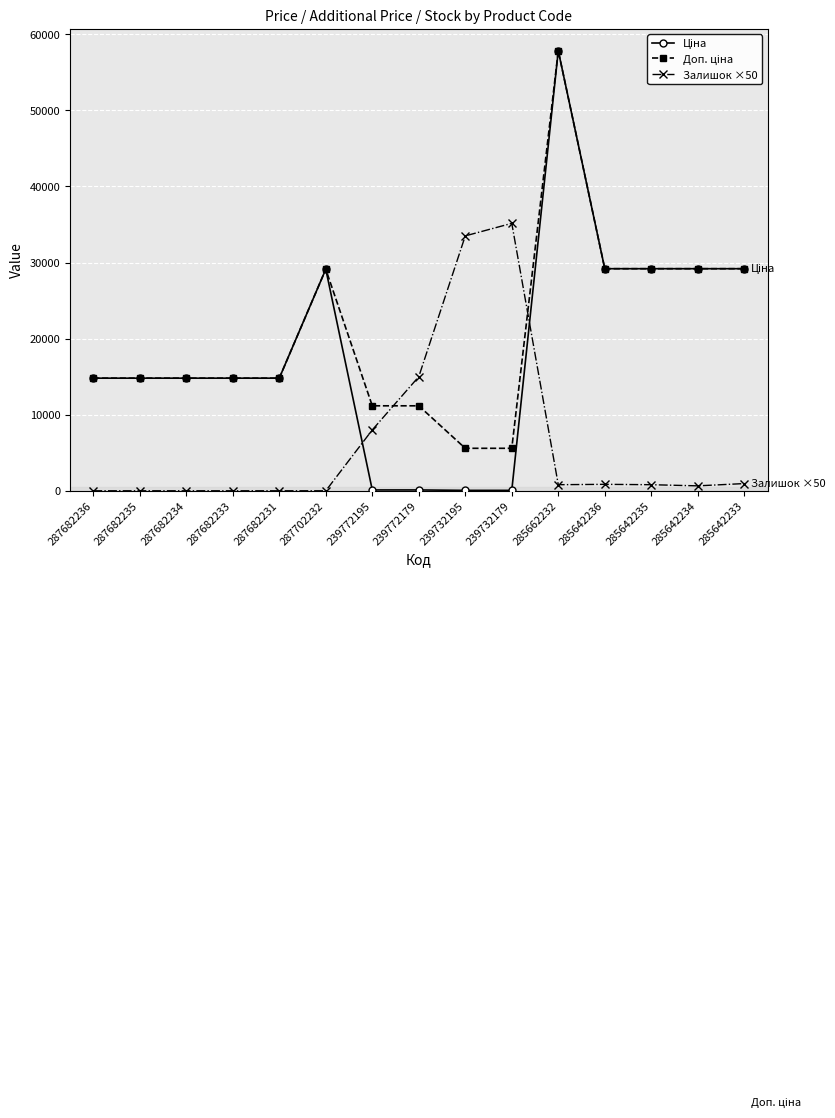

At which category is the sum across all series the highest?

285662232